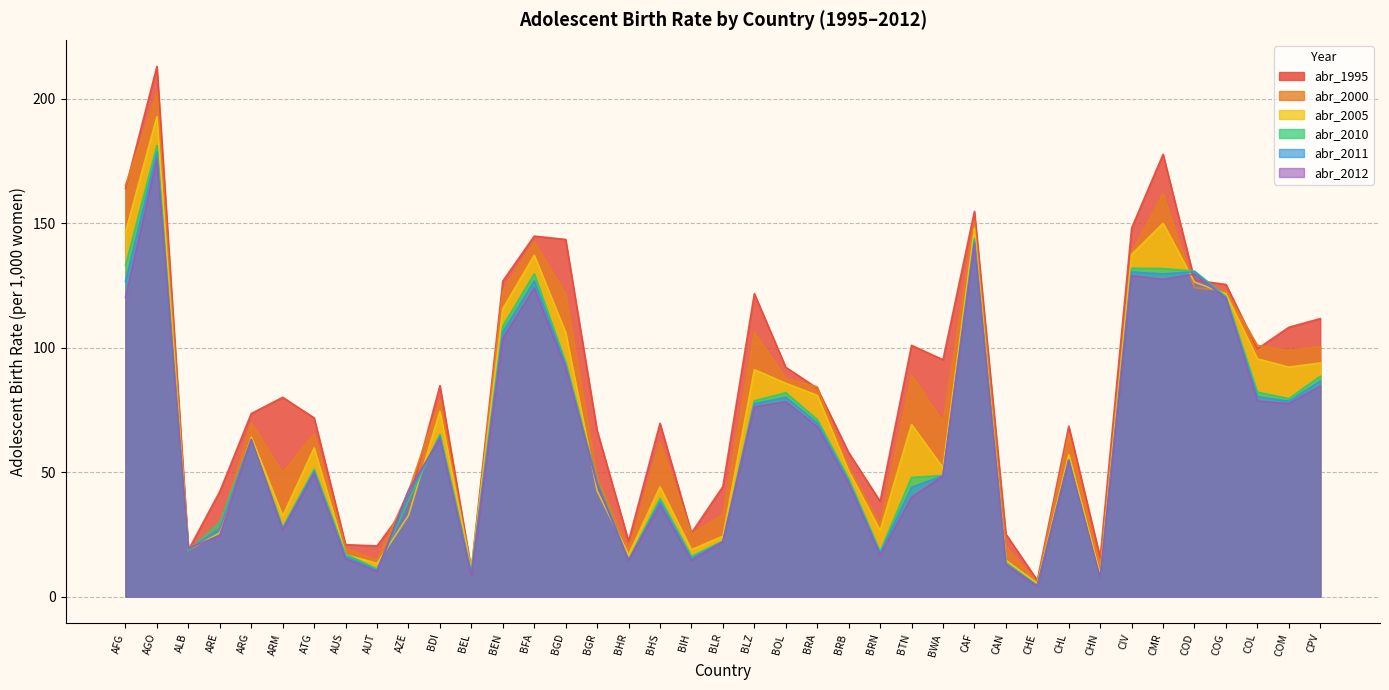

The value of abr_1995 at BGR is 100.4. True or false?

False